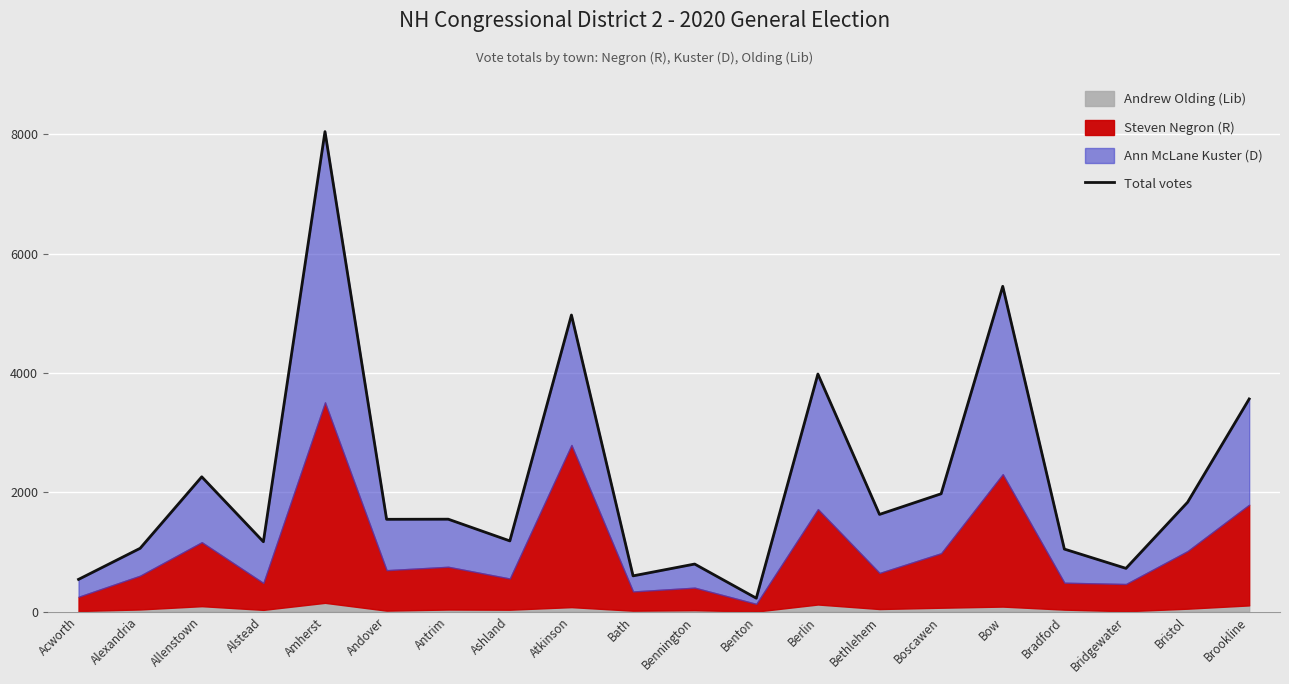

How many interior local valleys (lower than both neighbors) does the data have?

7